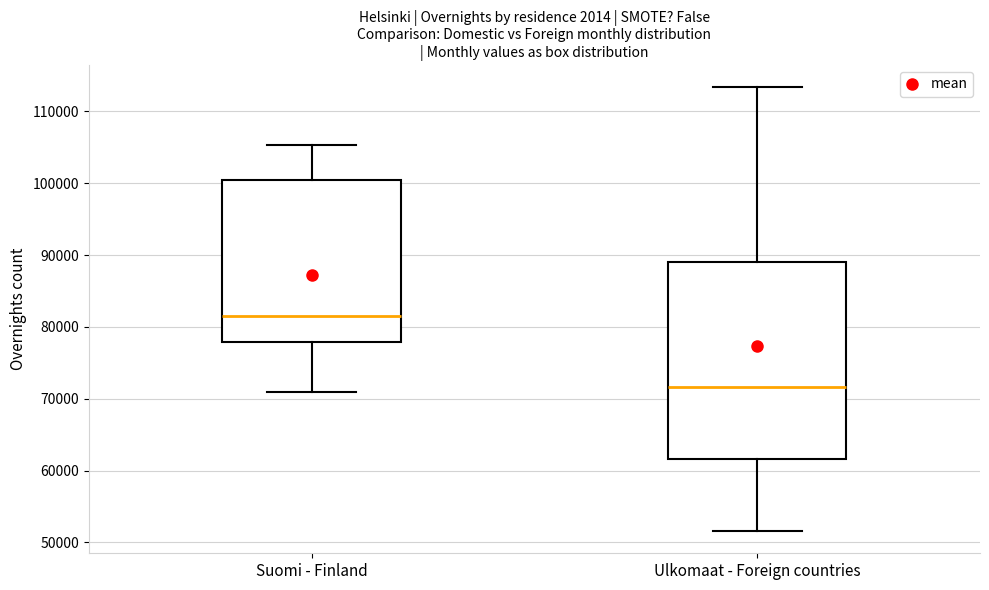

Reading left to right, read every box against the y-axis: the position of its median line, the range the box covers, and the ends of its whiskers. The values are not printed on the chart, so give them approximately, as read against the axis.

Suomi - Finland: median 82000, box 78000 to 100000, whiskers 71000 to 105000
Ulkomaat - Foreign countries: median 72000, box 62000 to 89000, whiskers 52000 to 113000